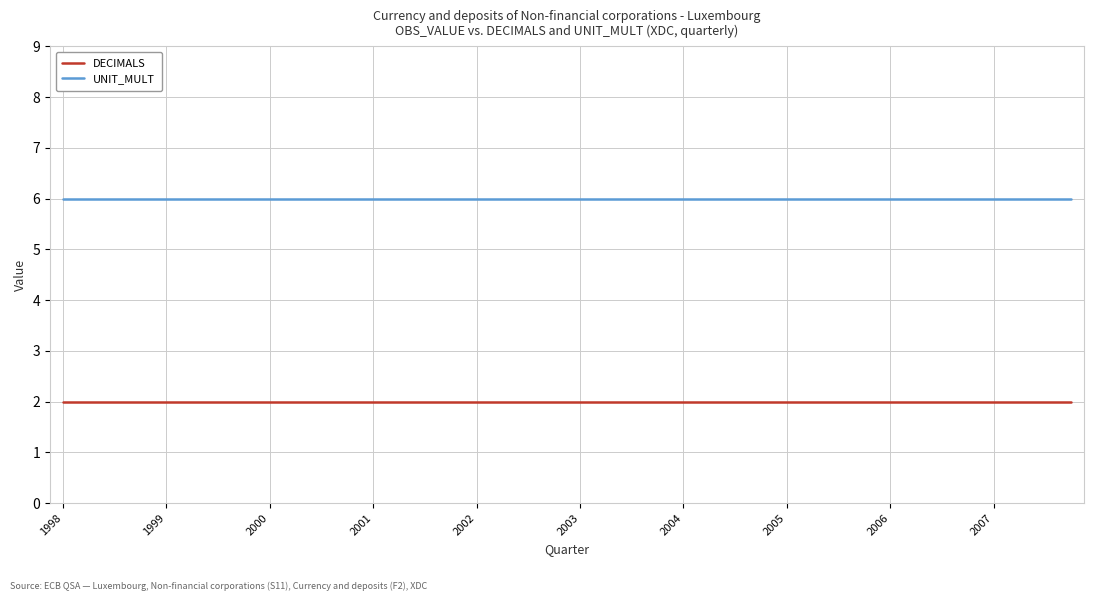

What is the average value of the DECIMALS series?

2